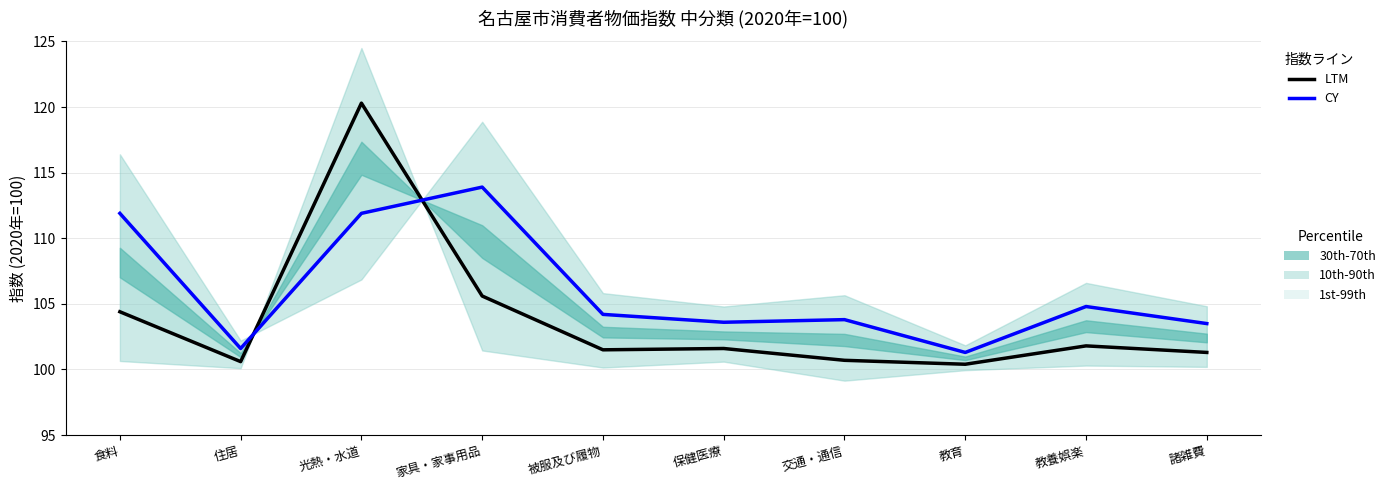

The value of CY (2023年指数) at 保健医療 is 103.6. True or false?

True